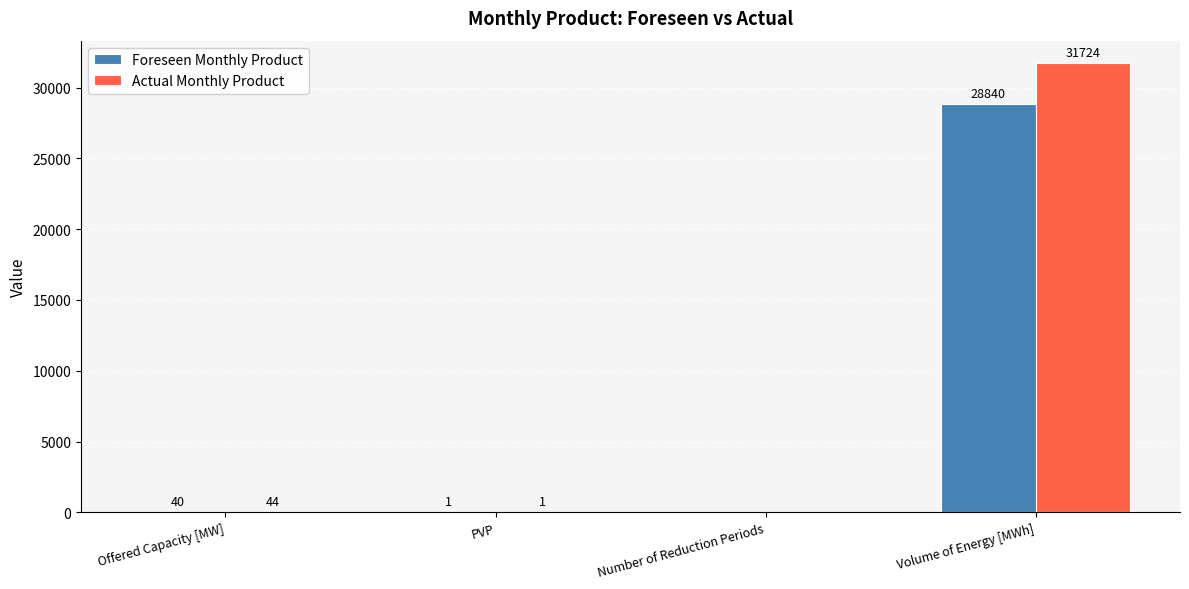

Which series has the largest total across all categories?

Actual Monthly Product